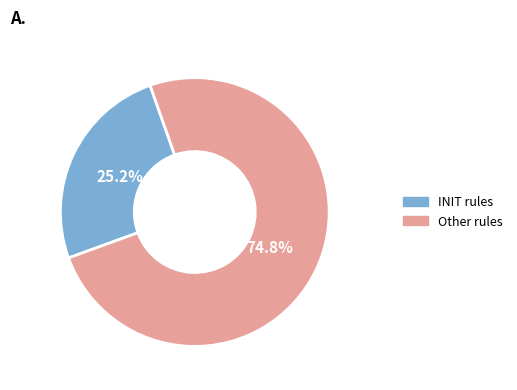

What percentage is the INIT slice, to the nearest percent?

25%